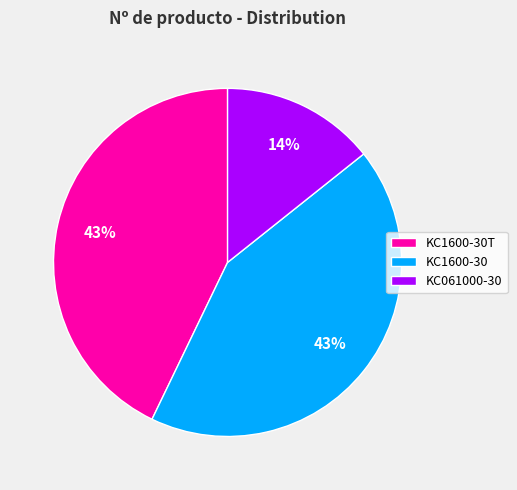

How many segments does this pie chart have?

3